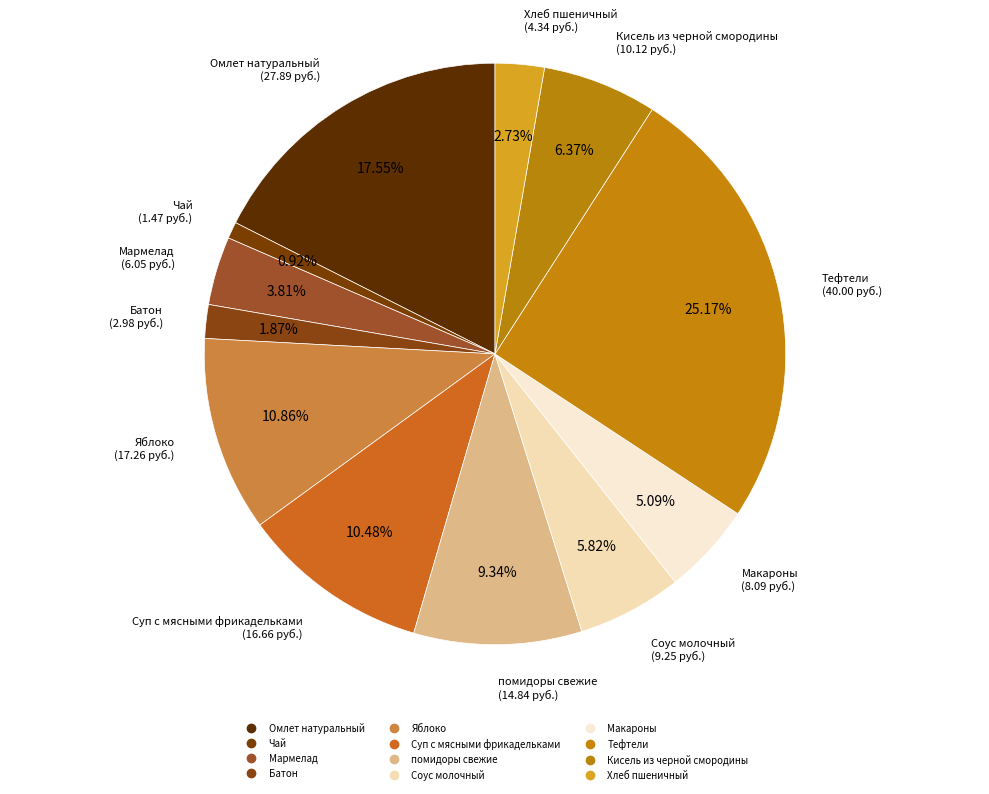

How many slices are in this pie chart?

12